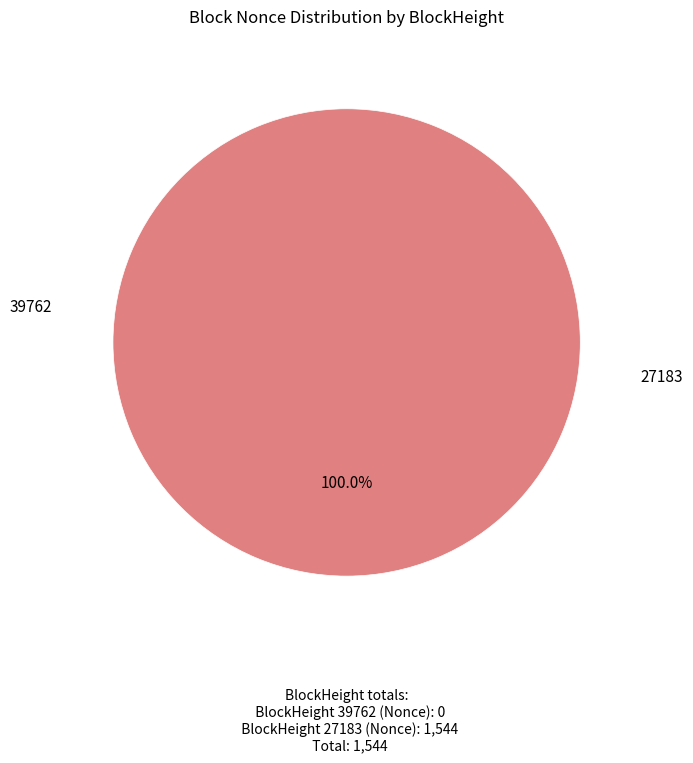

Do 27183 and 39762 together represent more than half of the pie?

Yes